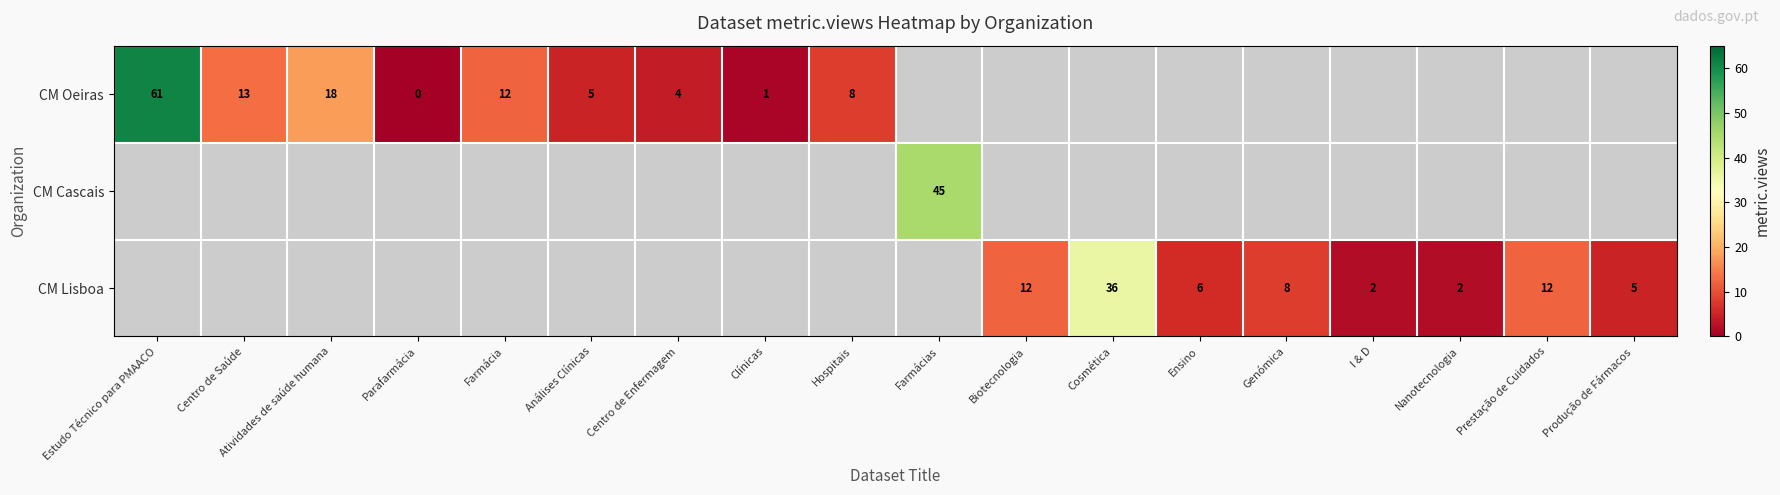

True or false: CM Oeiras has a value of 3.0 at Hospitais.

False